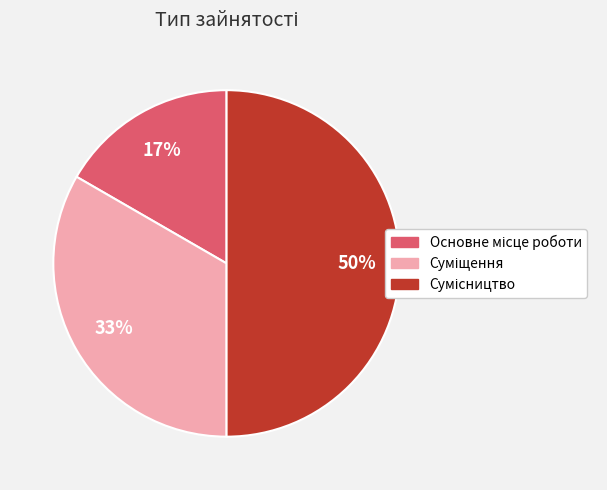

To the nearest percent, what is the difference between the largest and smallest slice percentages?

33%